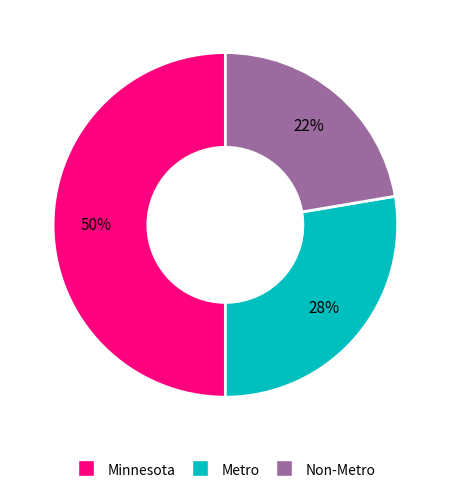

Rank the categories by value from lowest to highest.

Non-Metro, Metro, Minnesota